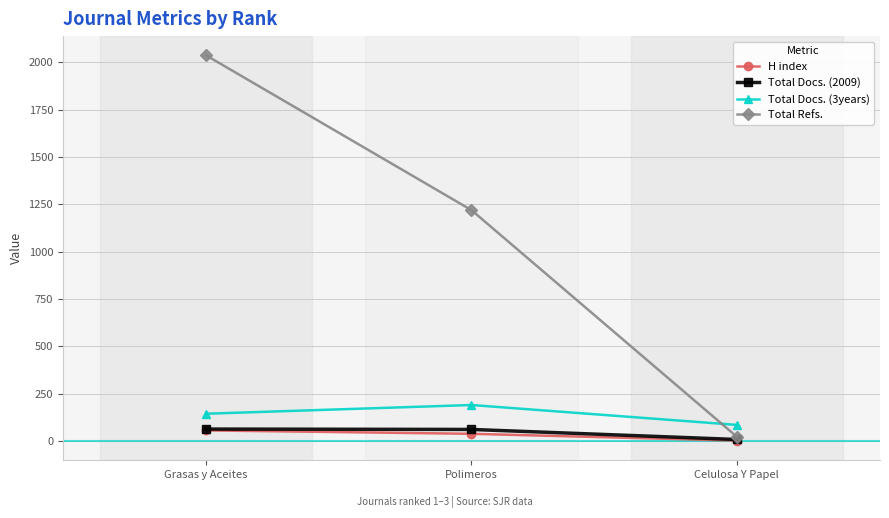

The value of Total Docs. (3years) at Polimeros is 190. True or false?

True